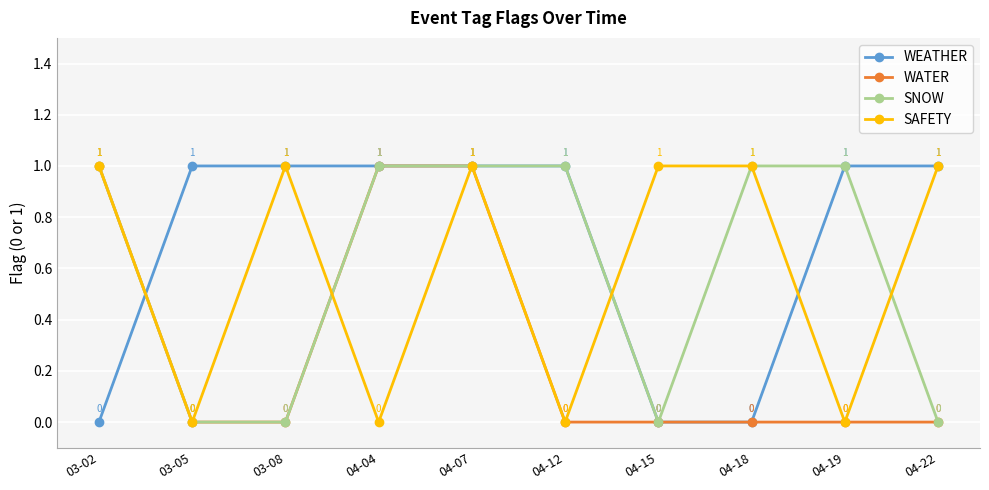

What is the total value across all series at 03-08?

2